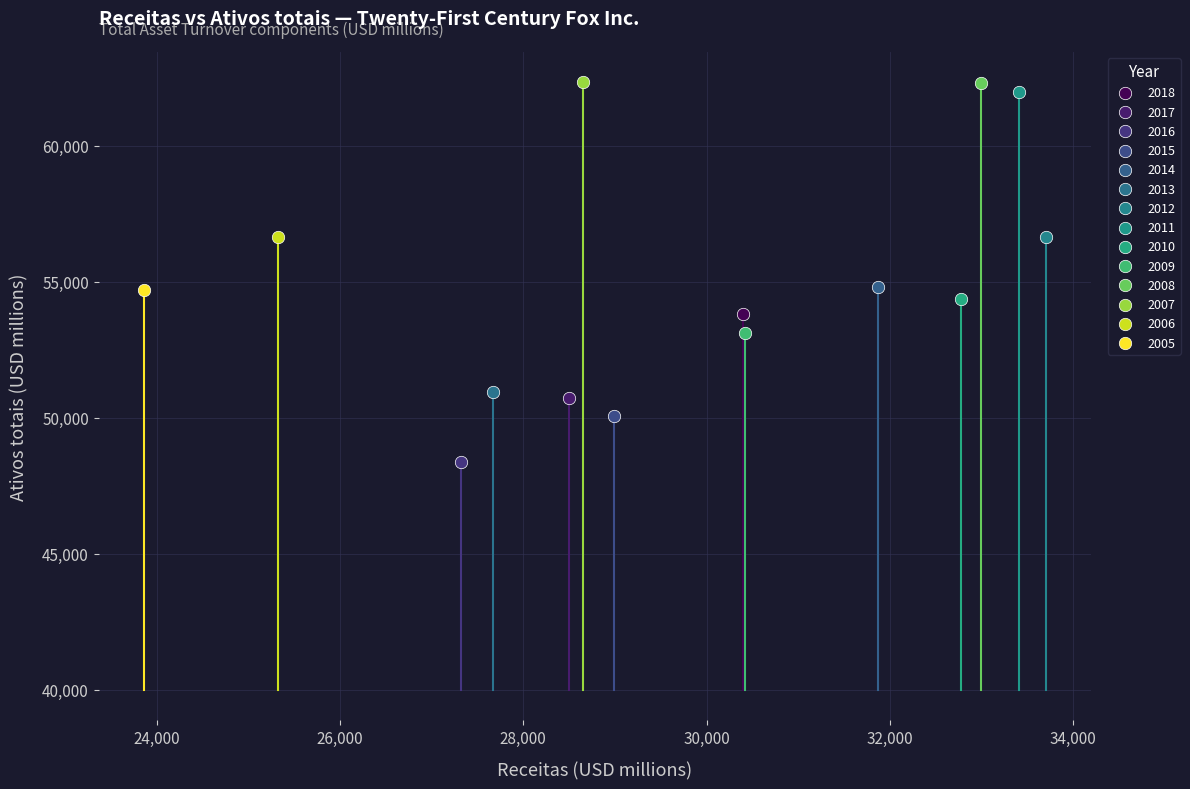

What are all the series names shown in the legend?

2018, 2017, 2016, 2015, 2014, 2013, 2012, 2011, 2010, 2009, 2008, 2007, 2006, 2005